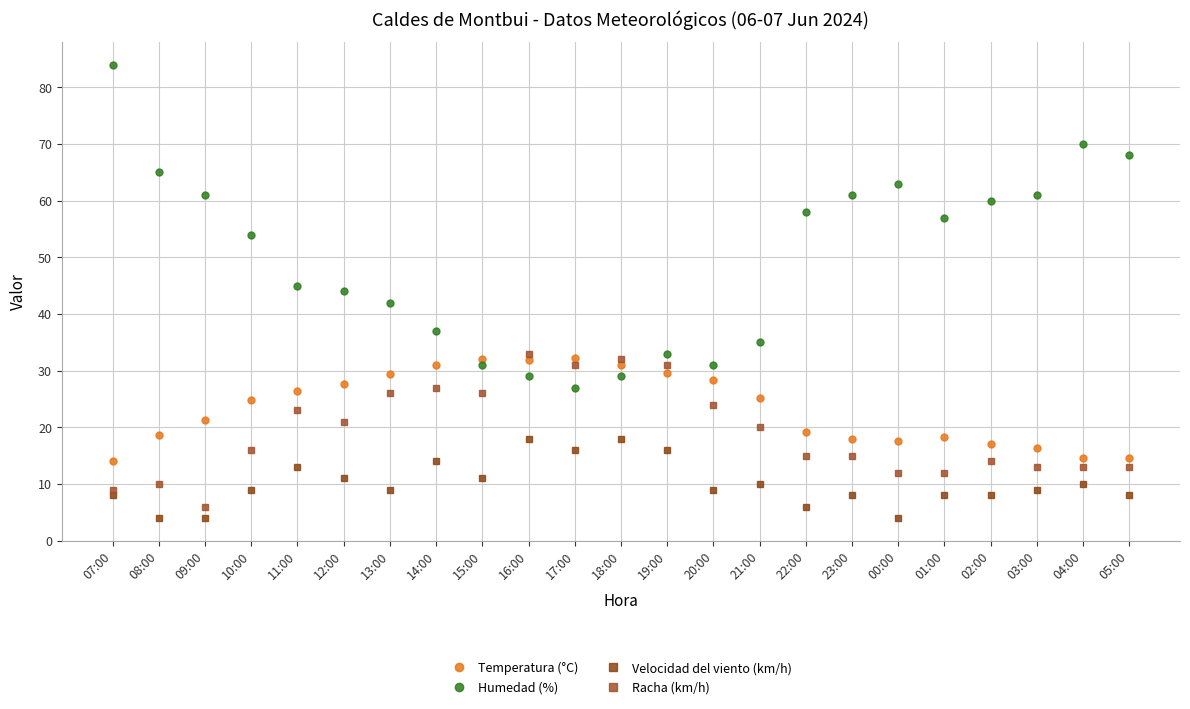

The Velocidad del viento (km/h) series shows 4.0 at 00:00. True or false?

True